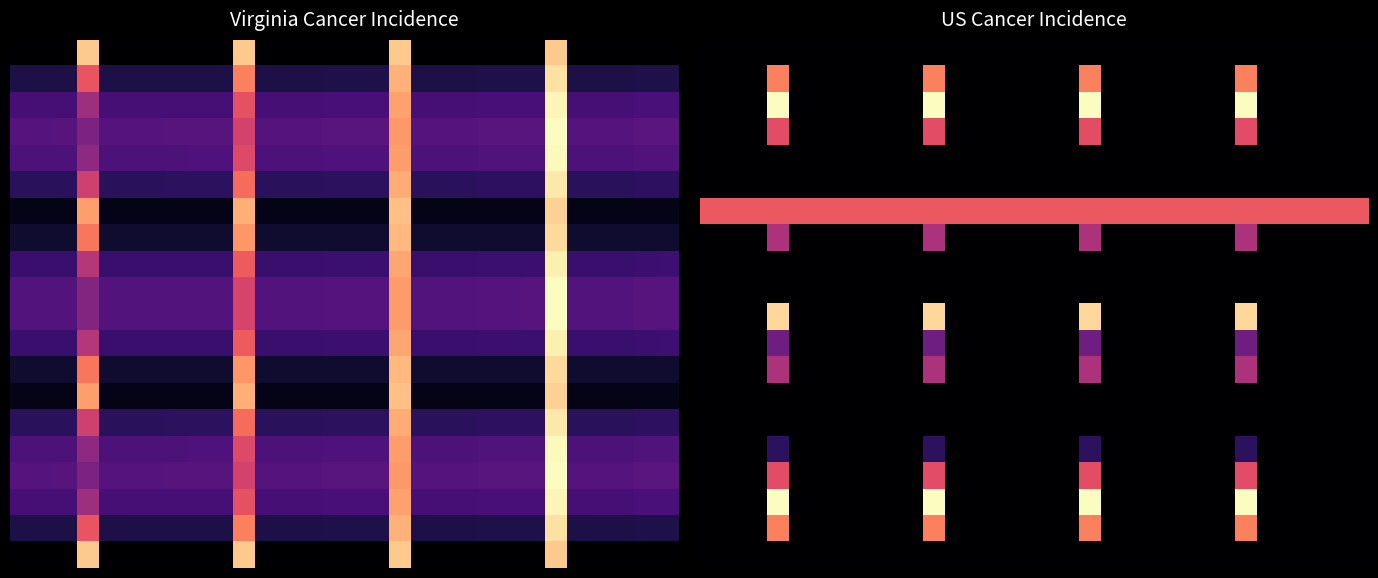

What is the greatest value displayed?

1.0